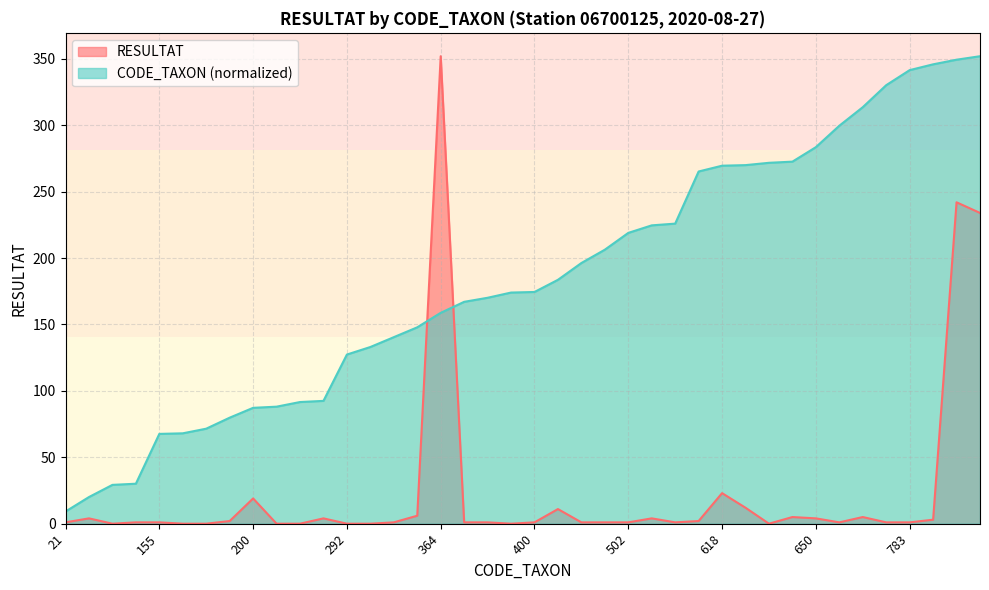

What is the total value across all series at 473?

207.3